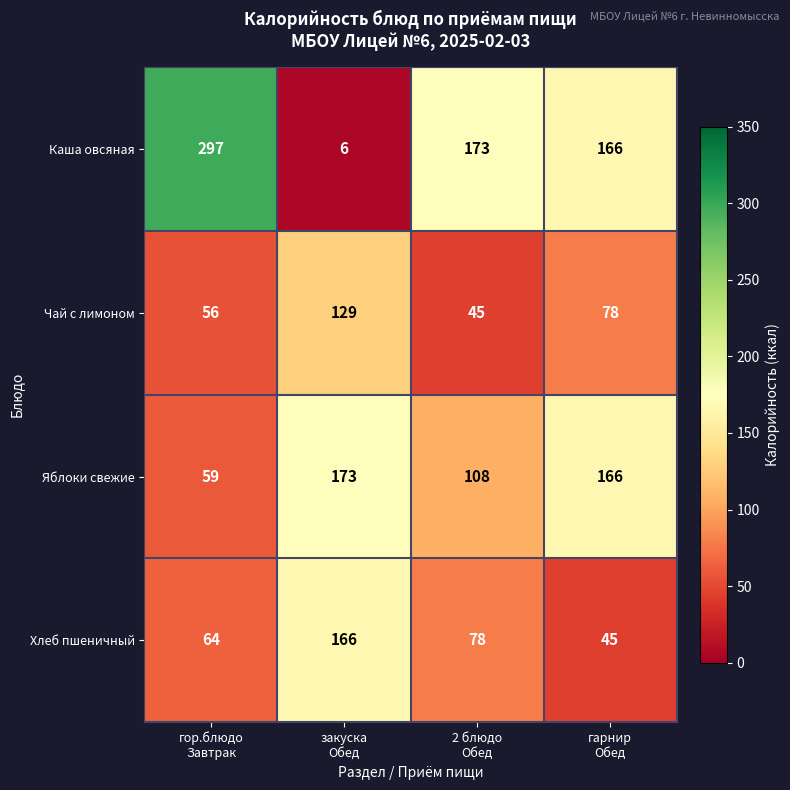

Rank the series at 2 блюдо
Обед from highest to lowest value.

Каша овсяная, Яблоки свежие, Хлеб пшеничный, Чай с лимоном